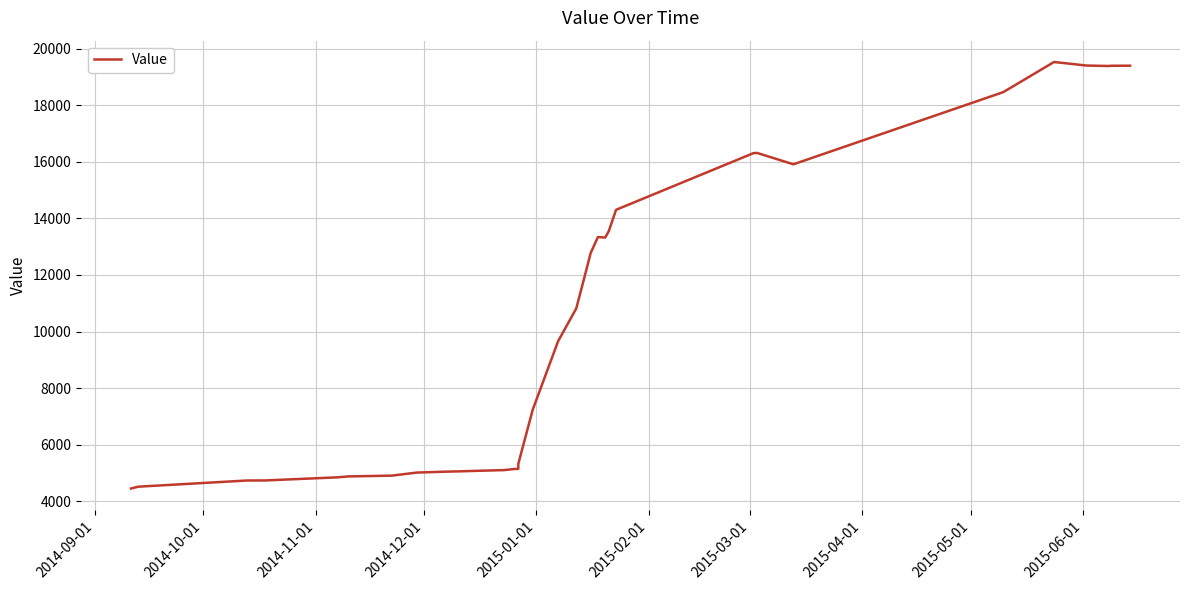

Is it true that the value at 14 is 1581?

False